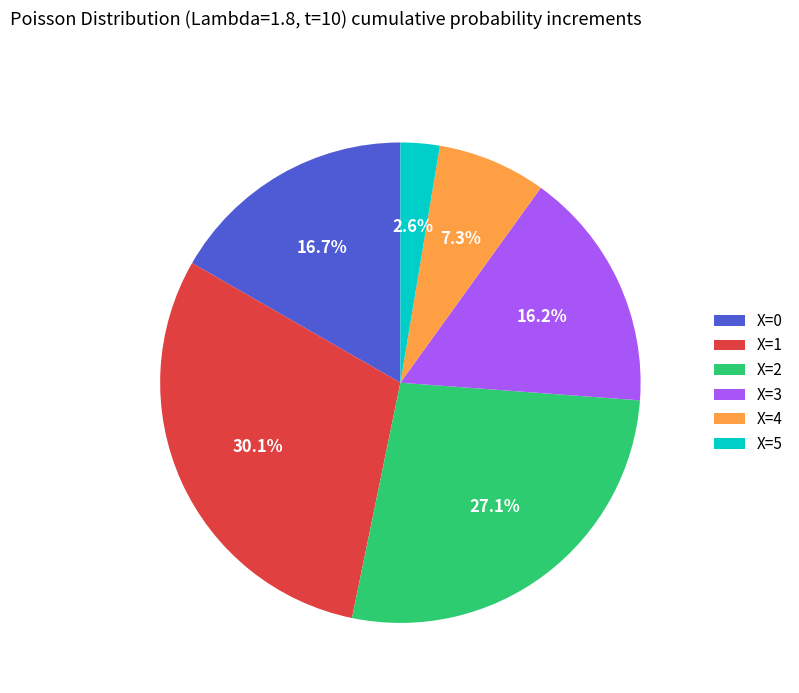

To the nearest percent, what is the average slice percentage?

17%